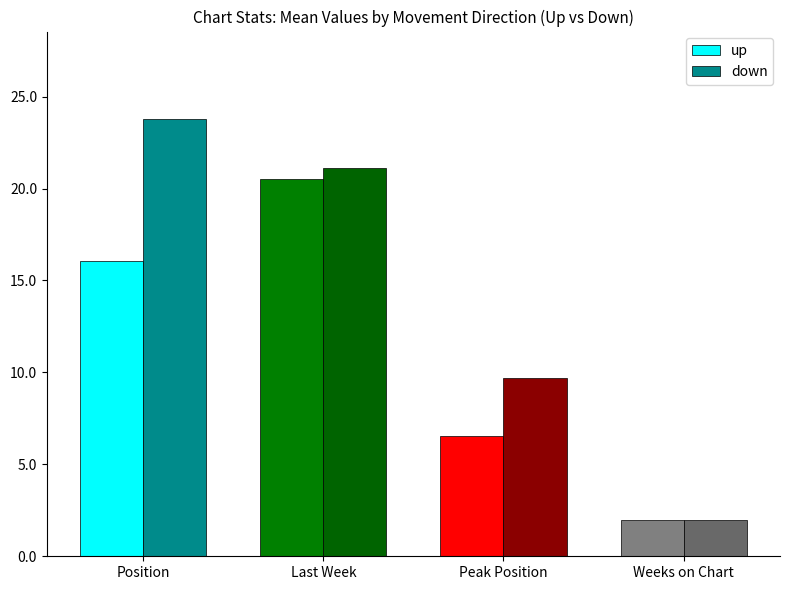

Which series has the largest total across all categories?

down